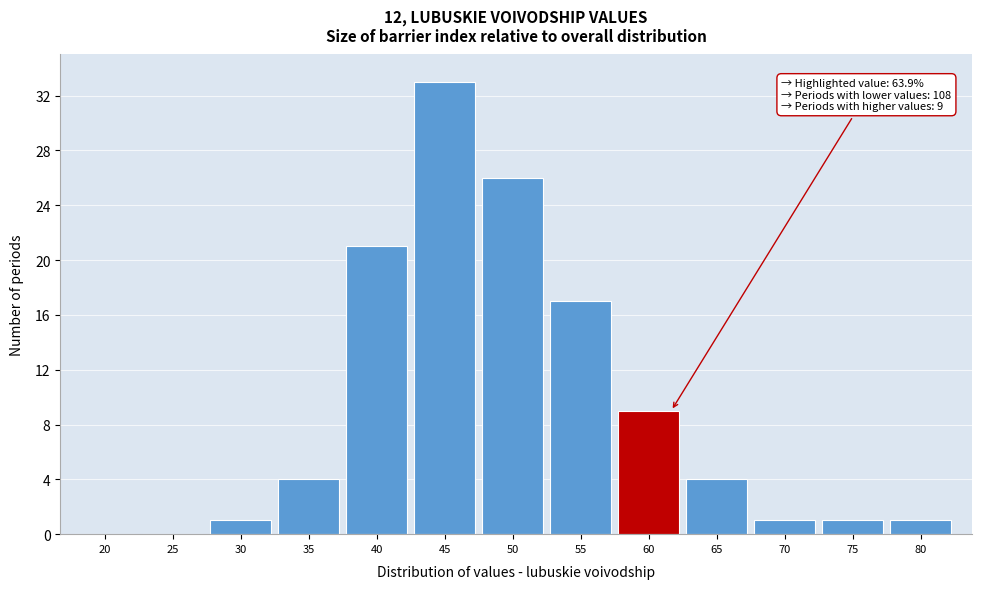

Reading left to right, list all the values displayed in this chart.

20=0	25=0	30=1	35=4	40=21	45=33	50=26	55=17	60=9	65=4	70=1	75=1	80=1